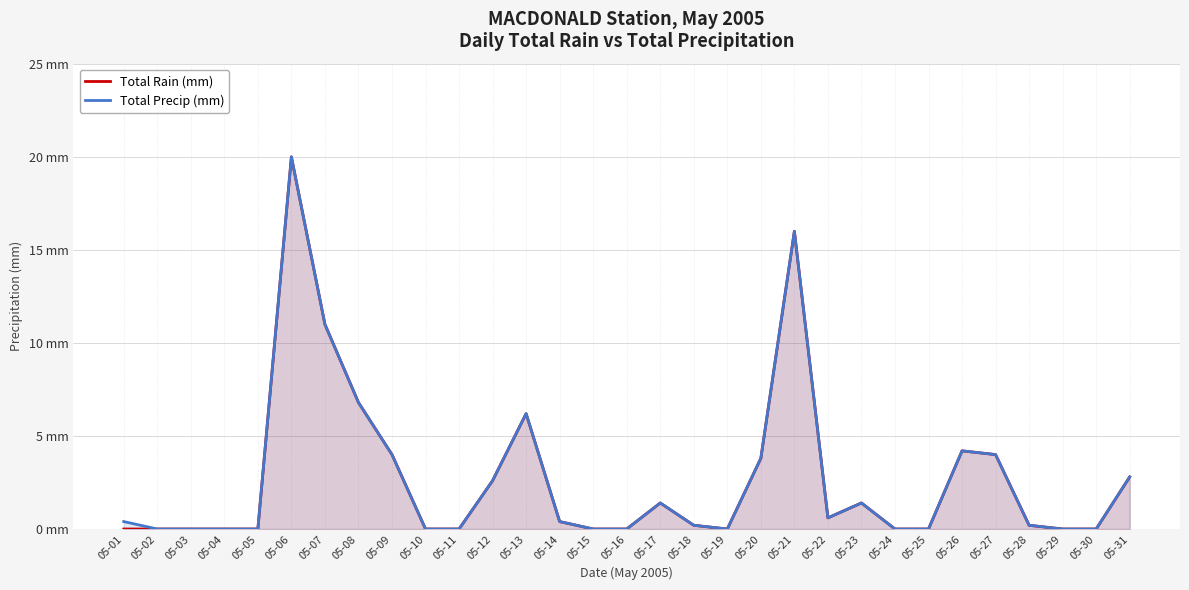

True or false: Total Rain (mm) and Total Precip (mm) cross at least once.

False